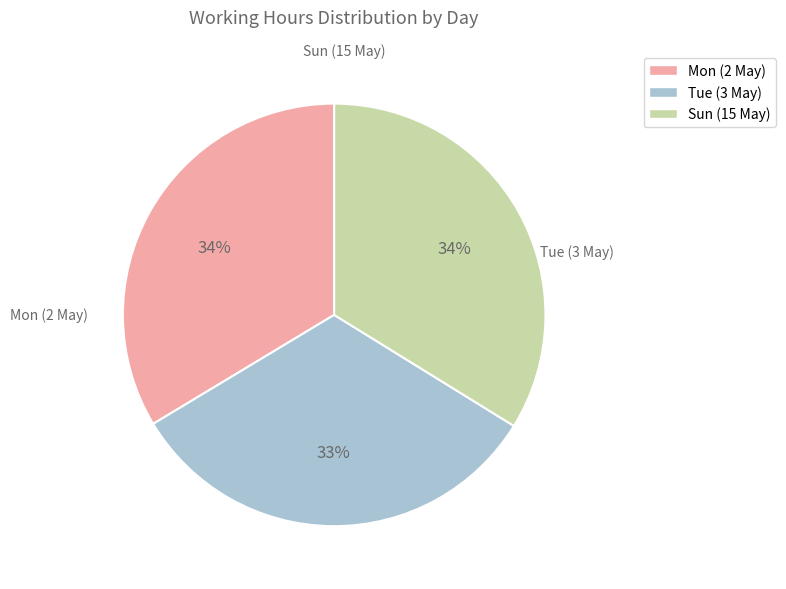

To the nearest percent, what is the average slice percentage?

33%